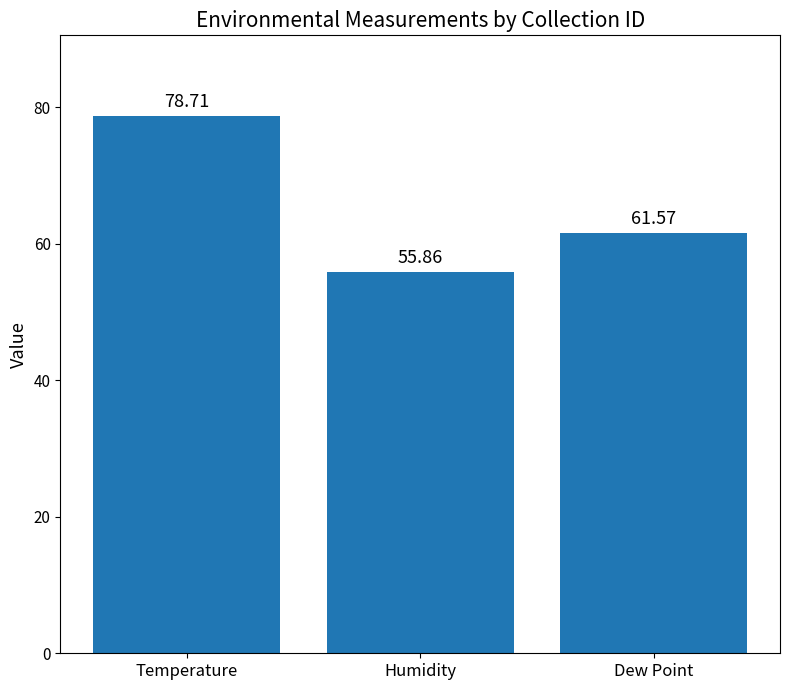

List the labels in order of value, largest first.

Temperature, Dew Point, Humidity